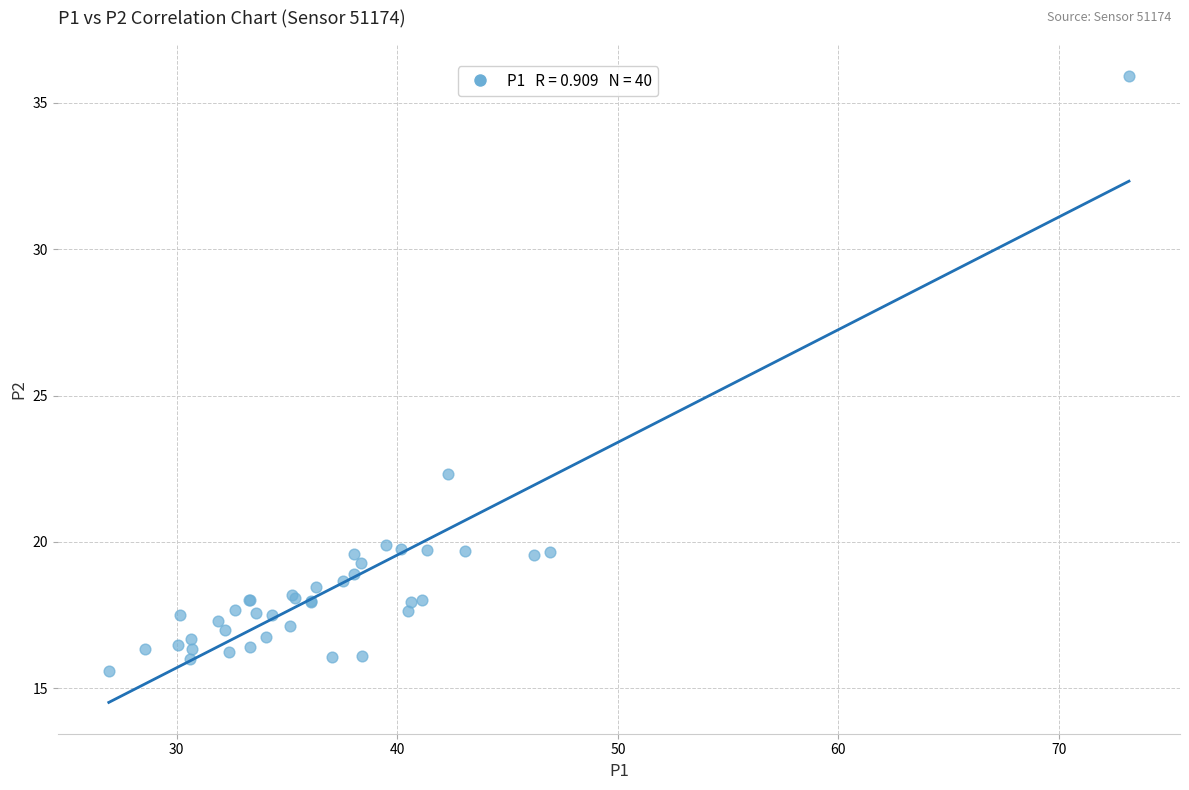

What Y value in the scatter plot is closest to 25?

22.3